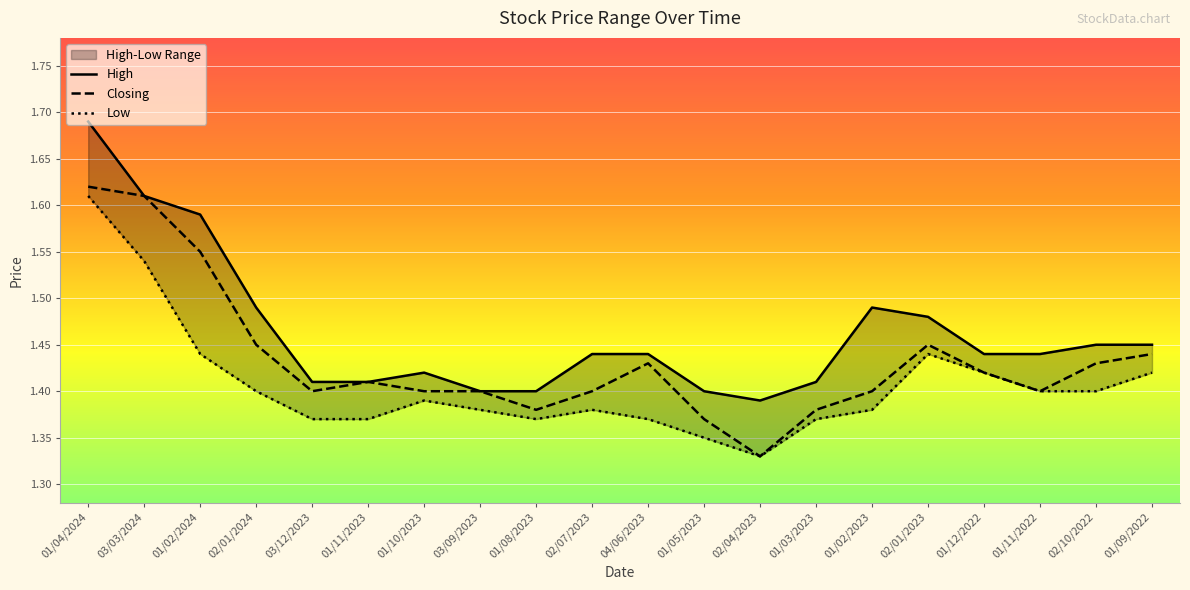

What is the difference between the second highest and second lowest values in the Closing series?

0.2